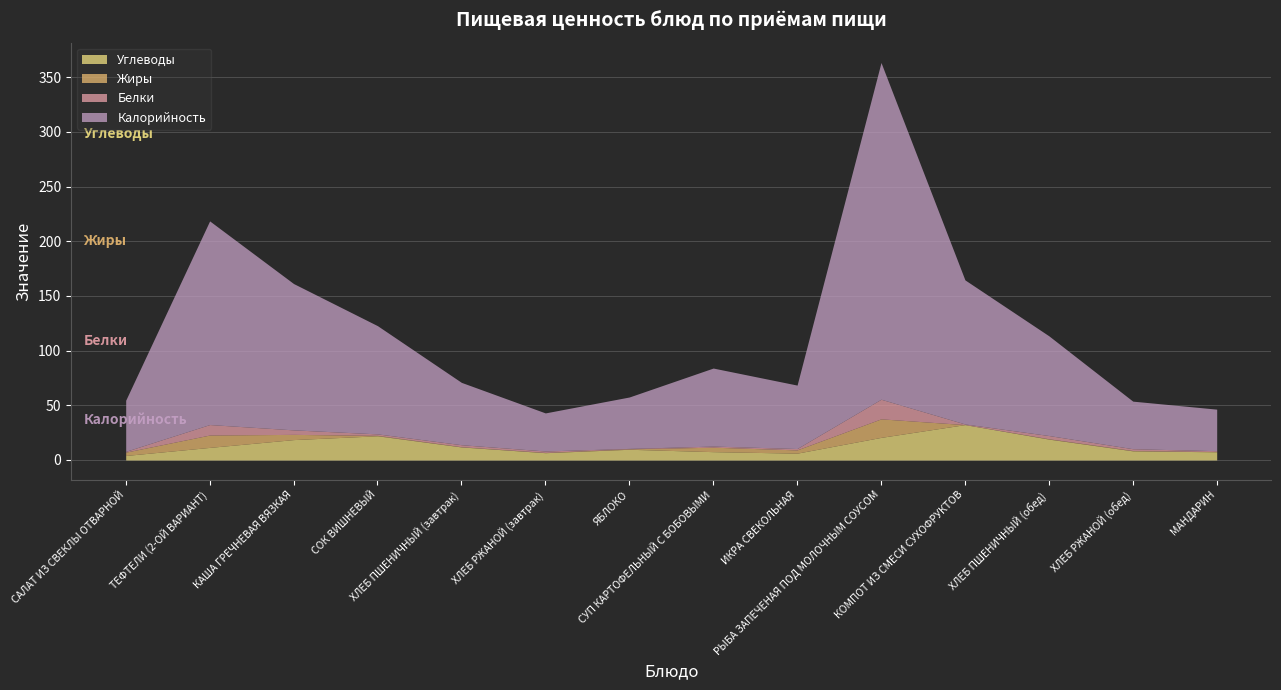

What is the difference between the maximum and minimum values in the Жиры series?

16.9